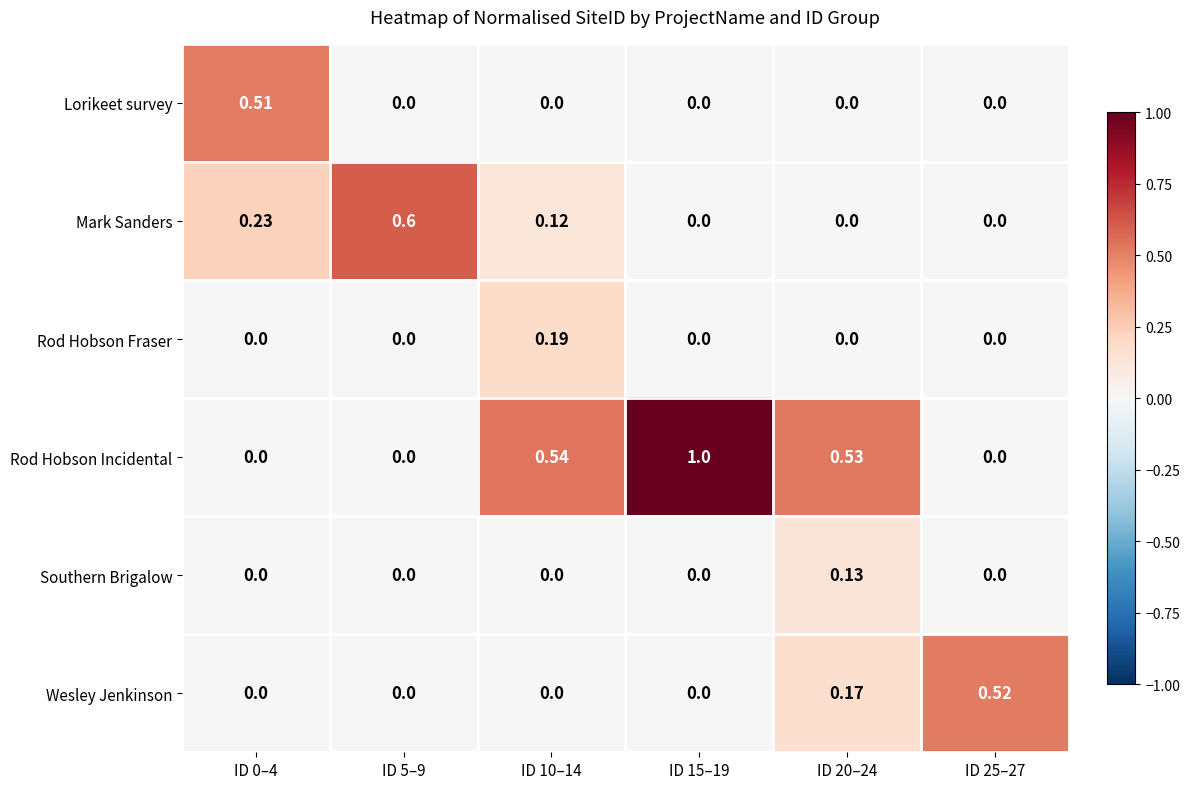

Between ID 0–4 and ID 25–27, which series saw the biggest shift?

Wesley Jenkinson